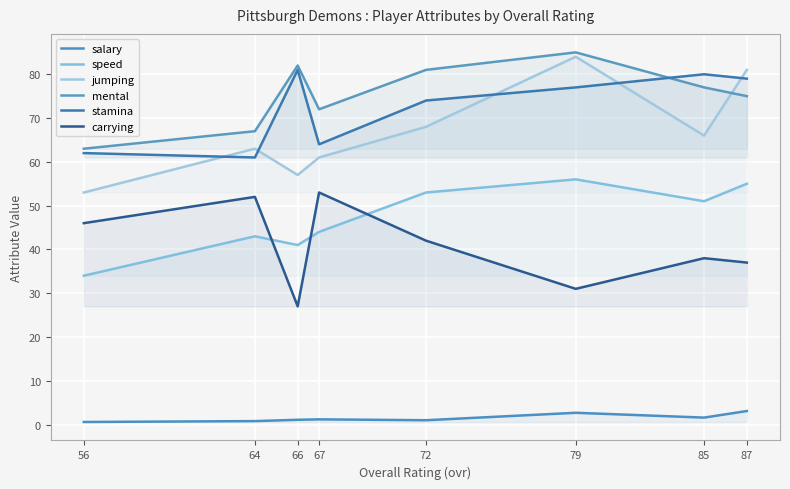

True or false: mental and speed cross at least once.

False